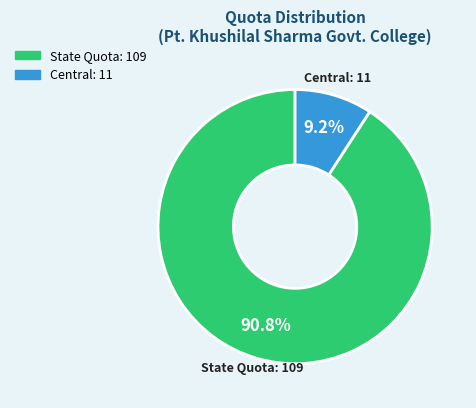

Does Central account for over 50% of the chart?

No